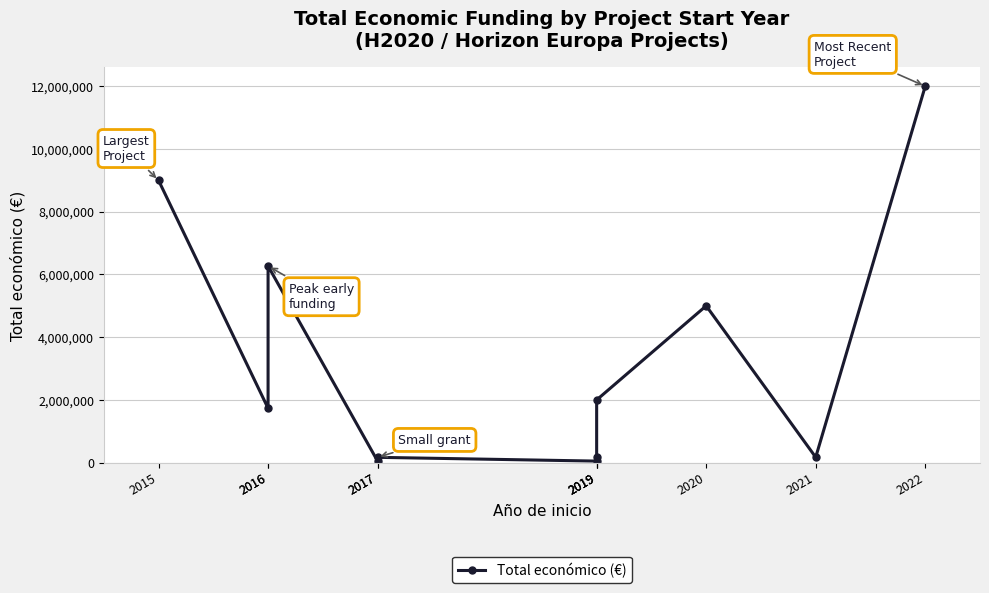

What is the ratio of the value at 2016 to the value at 2020?

0.3